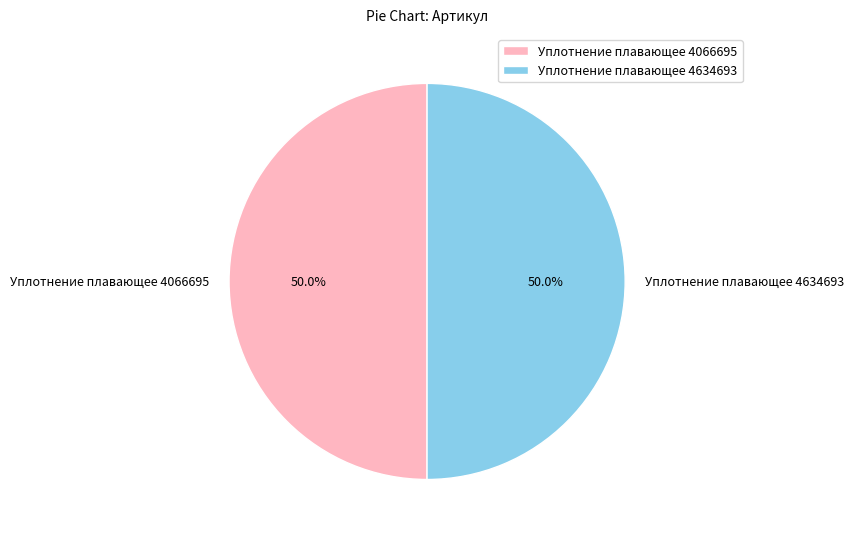

To the nearest percent, what portion does Уплотнение плавающее 4634693 represent?

50%